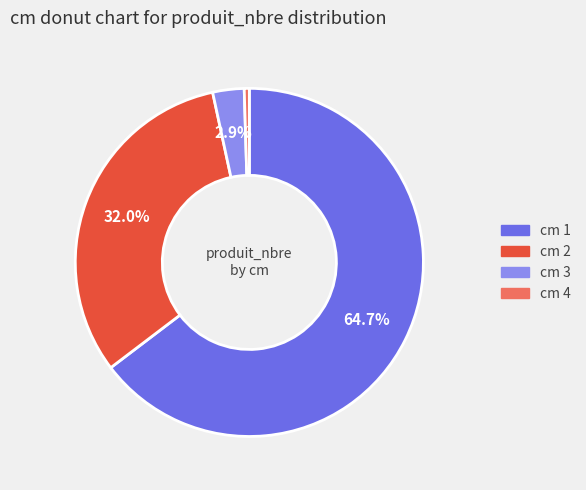

Is there a majority slice in this chart?

Yes